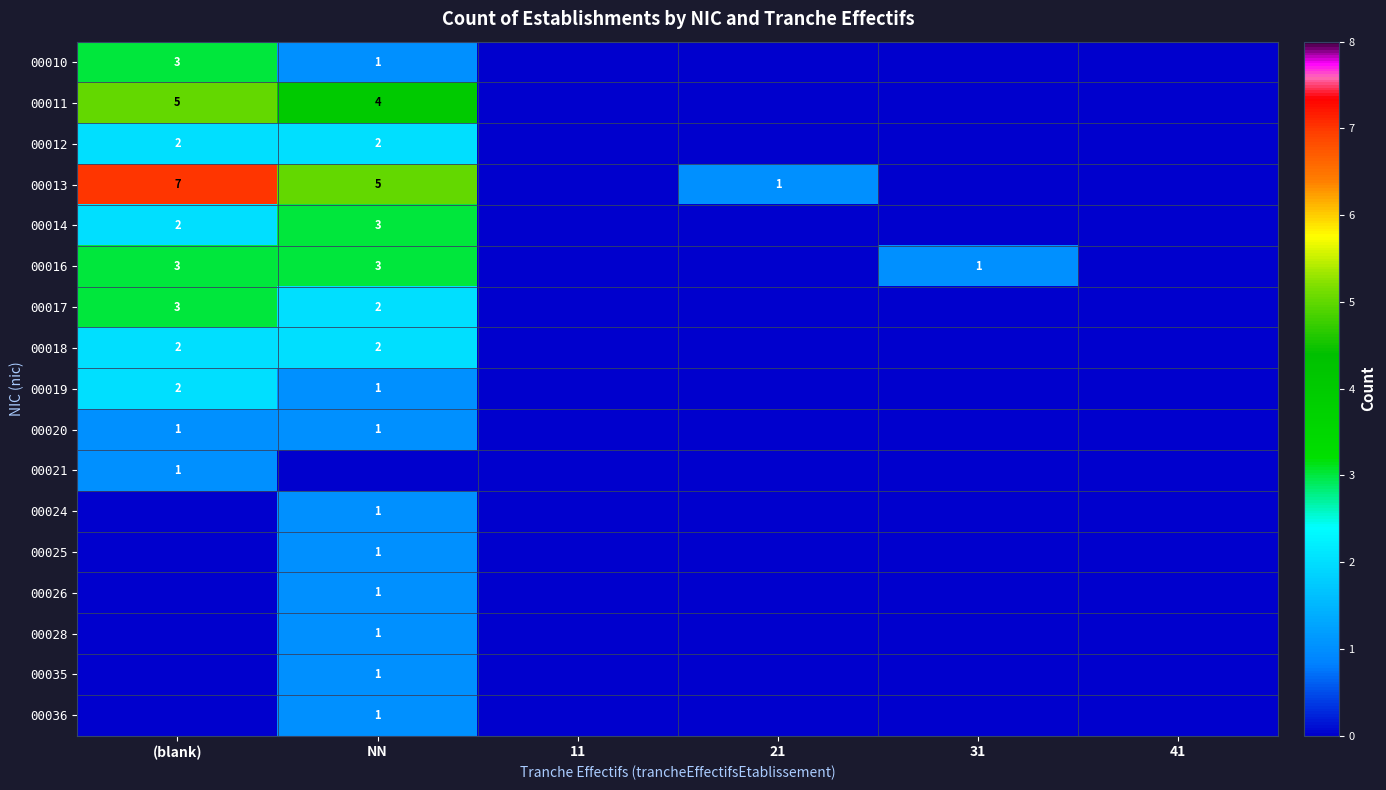

True or false: 00017 has a value of 2 at NN.

True